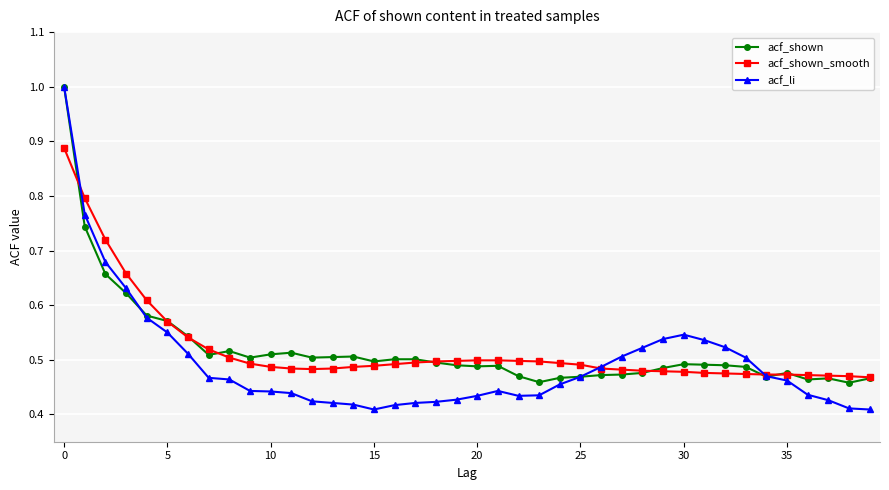

Does the chart display data point markers on the line(s)?

Yes